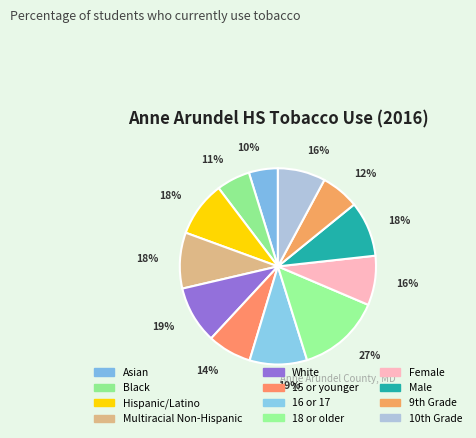

Which slice is the largest?

18 or older